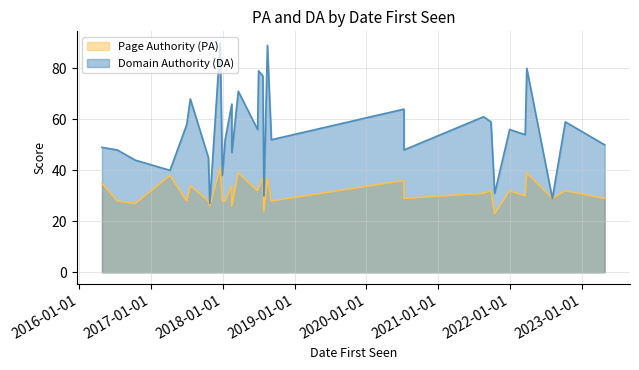

What is the sum of the Page Authority (PA) values at 2018-07-29 and 2018-01-13?

52